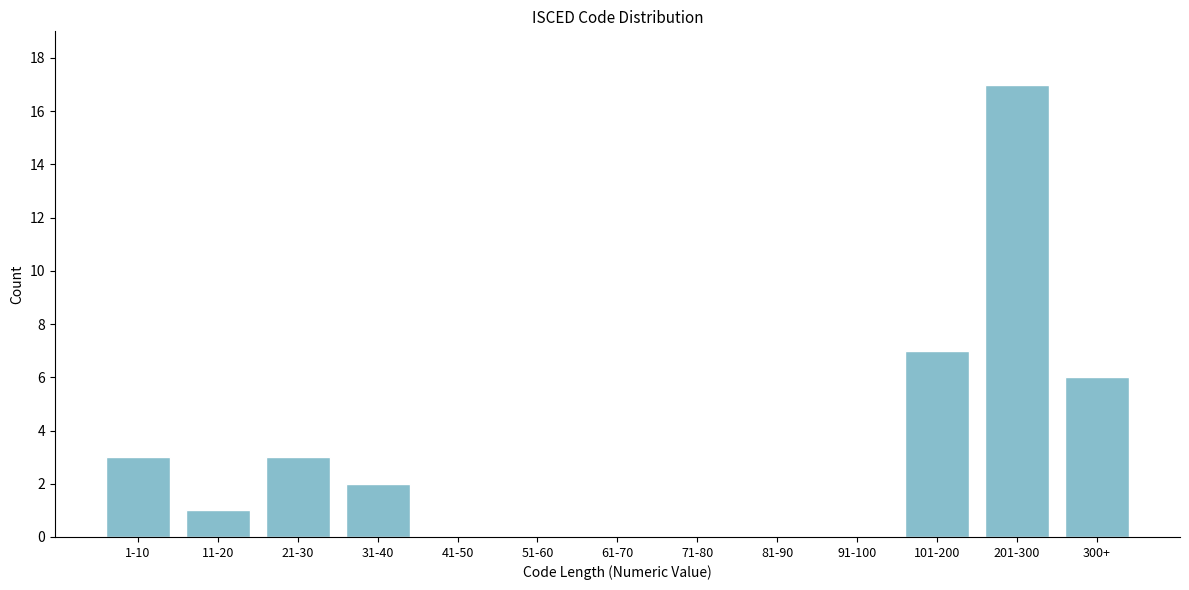

Reading left to right, list all the values displayed in this chart.

1-10=3	11-20=1	21-30=3	31-40=2	41-50=0	51-60=0	61-70=0	71-80=0	81-90=0	91-100=0	101-200=7	201-300=17	300+=6